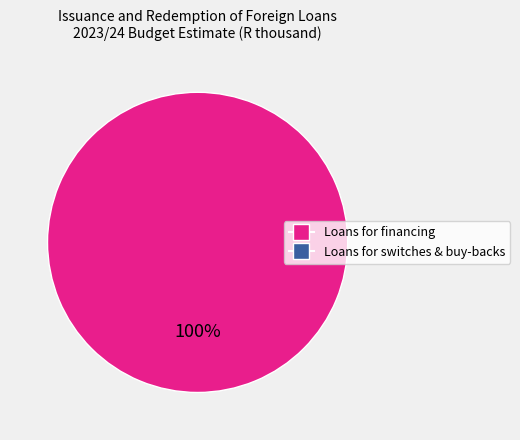

Does any single category account for the majority?

Yes